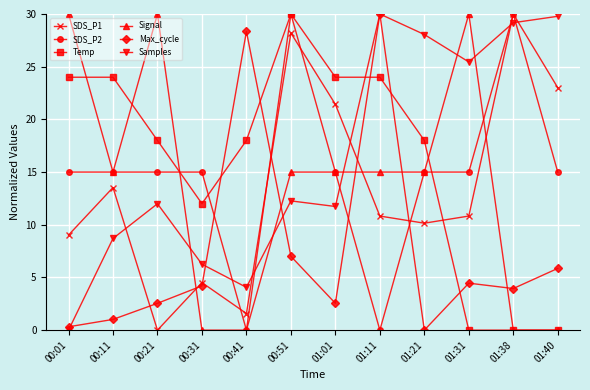

What are all the series names shown in the legend?

SDS_P1, SDS_P2, Temp, Signal, Max_cycle, Samples